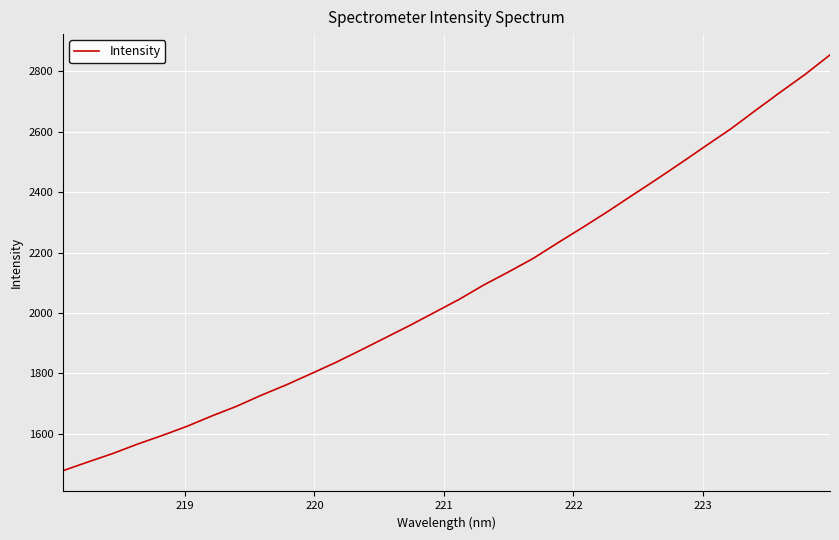

What is the difference between the maximum and minimum values?

1375.4